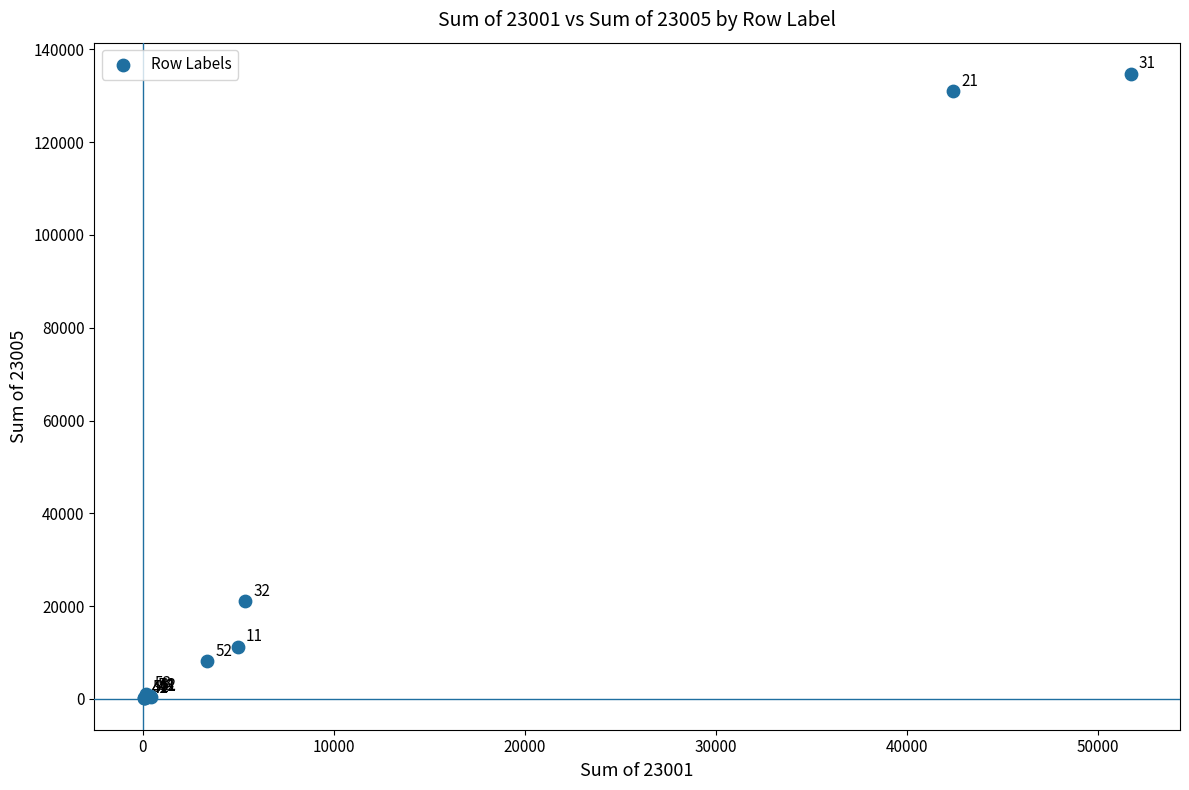

What Y value in the scatter plot is closest to 67400?

21036.2